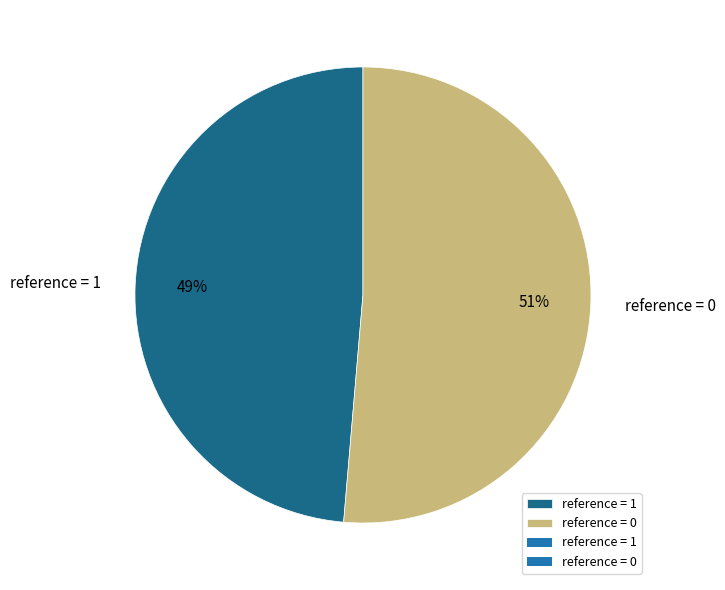

Which has a higher value, reference = 0 or reference = 1?

reference = 0